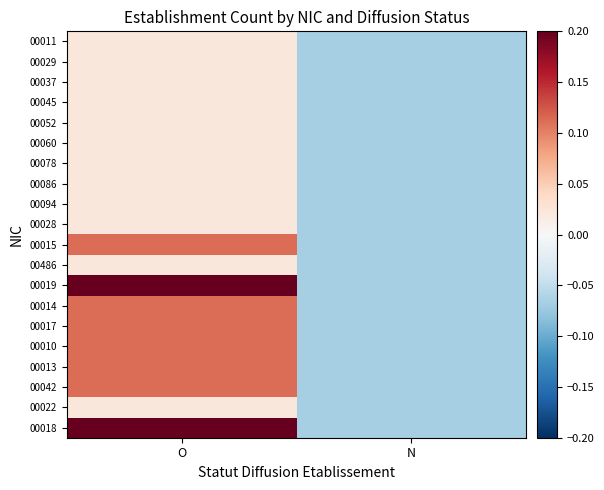

Reading right to left, extract all data points from this chart.

00011: N=-0.1	O=0.0
00029: N=-0.1	O=0.0
00037: N=-0.1	O=0.0
00045: N=-0.1	O=0.0
00052: N=-0.1	O=0.0
00060: N=-0.1	O=0.0
00078: N=-0.1	O=0.0
00086: N=-0.1	O=0.0
00094: N=-0.1	O=0.0
00028: N=-0.1	O=0.0
00015: N=-0.1	O=0.1
00486: N=-0.1	O=0.0
00019: N=-0.1	O=0.2
00014: N=-0.1	O=0.1
00017: N=-0.1	O=0.1
00010: N=-0.1	O=0.1
00013: N=-0.1	O=0.1
00042: N=-0.1	O=0.1
00022: N=-0.1	O=0.0
00018: N=-0.1	O=0.2